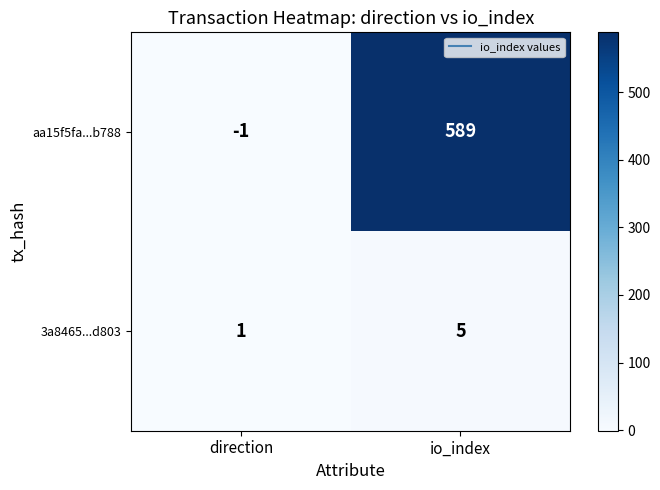

What is the sum of all aa15f5fa...b788 values?

588